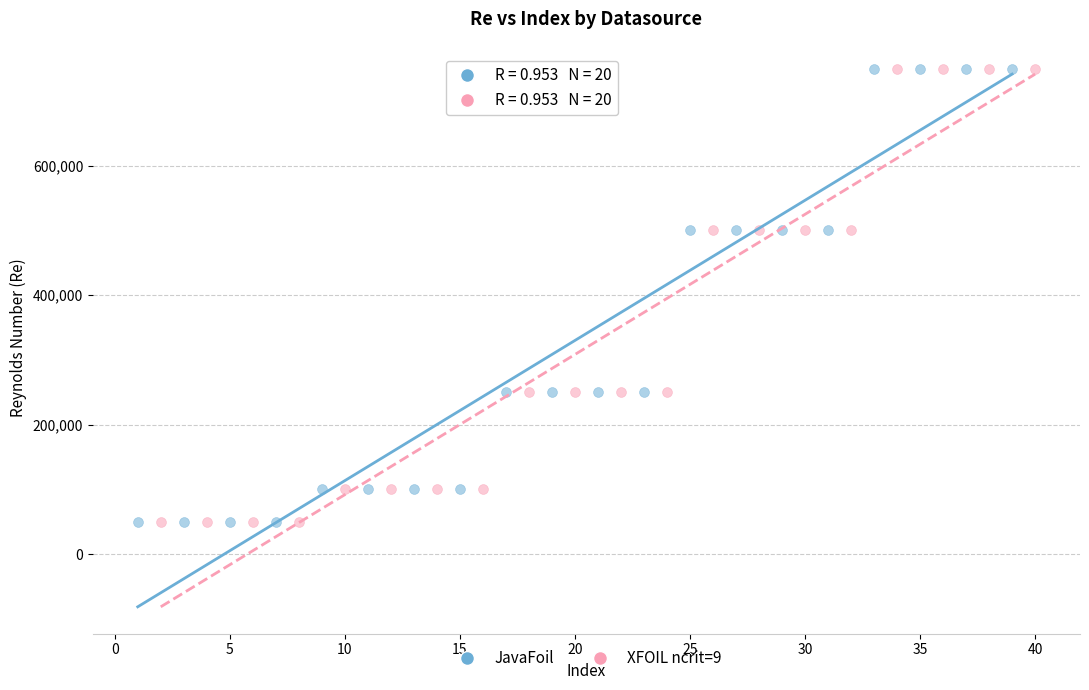

What are all the series names shown in the legend?

JavaFoil, XFOIL ncrit=9